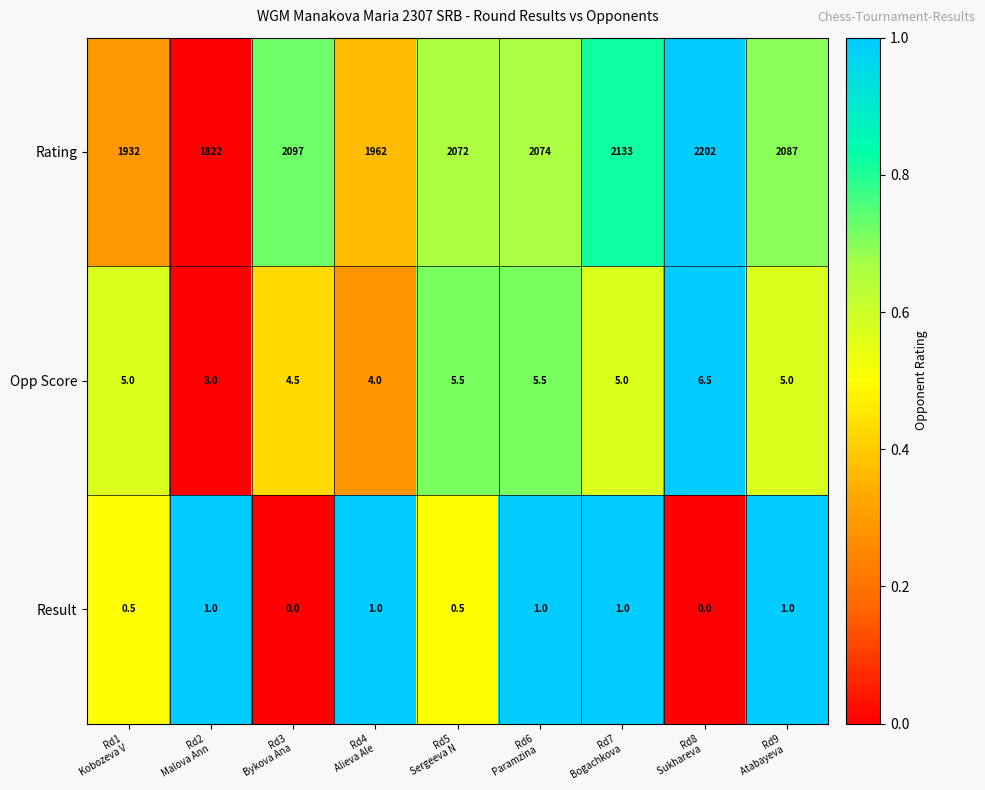

Rank the series by their maximum value, from lowest to highest.

Result, Opp Score, Rating